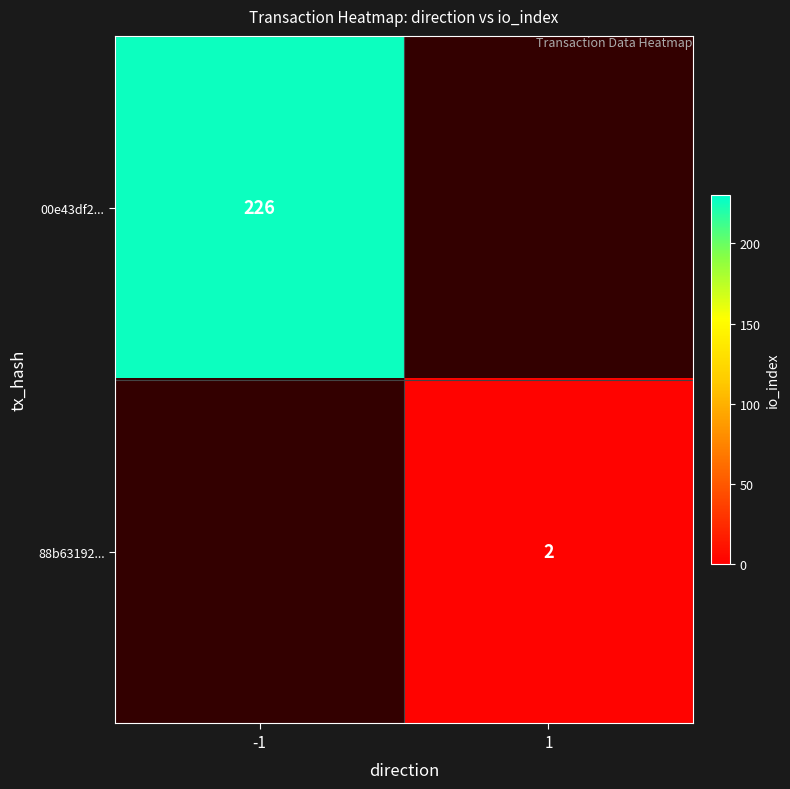

True or false: 00e43df2... has a value of 226 at -1.

True